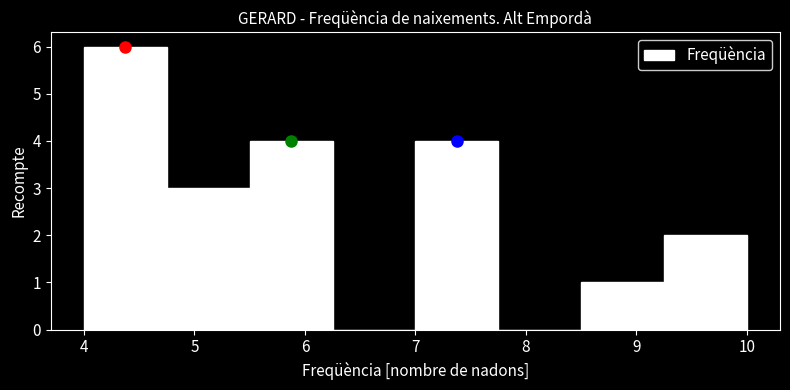

Over which range of the x-axis is the bar tallest?

4.00 to 4.75